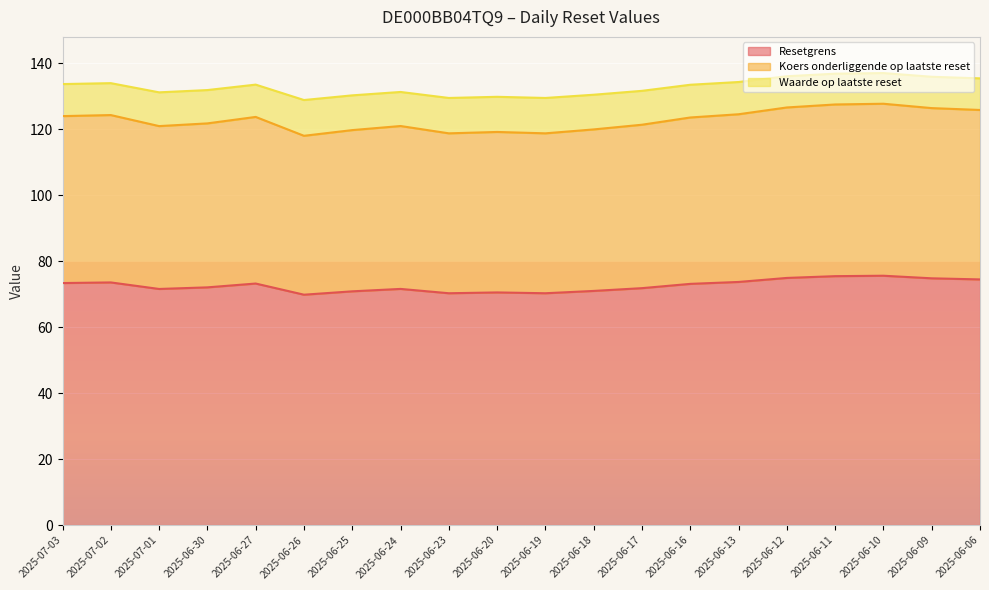

Which category has the highest value across all series?

2025-06-10